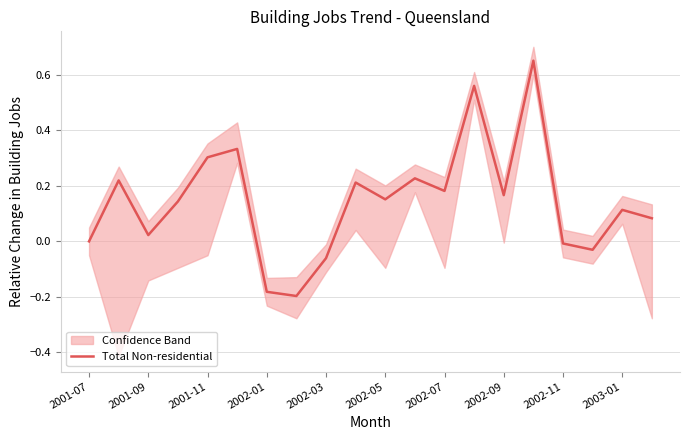

What is the change in value from 11 to 15?

+0.4